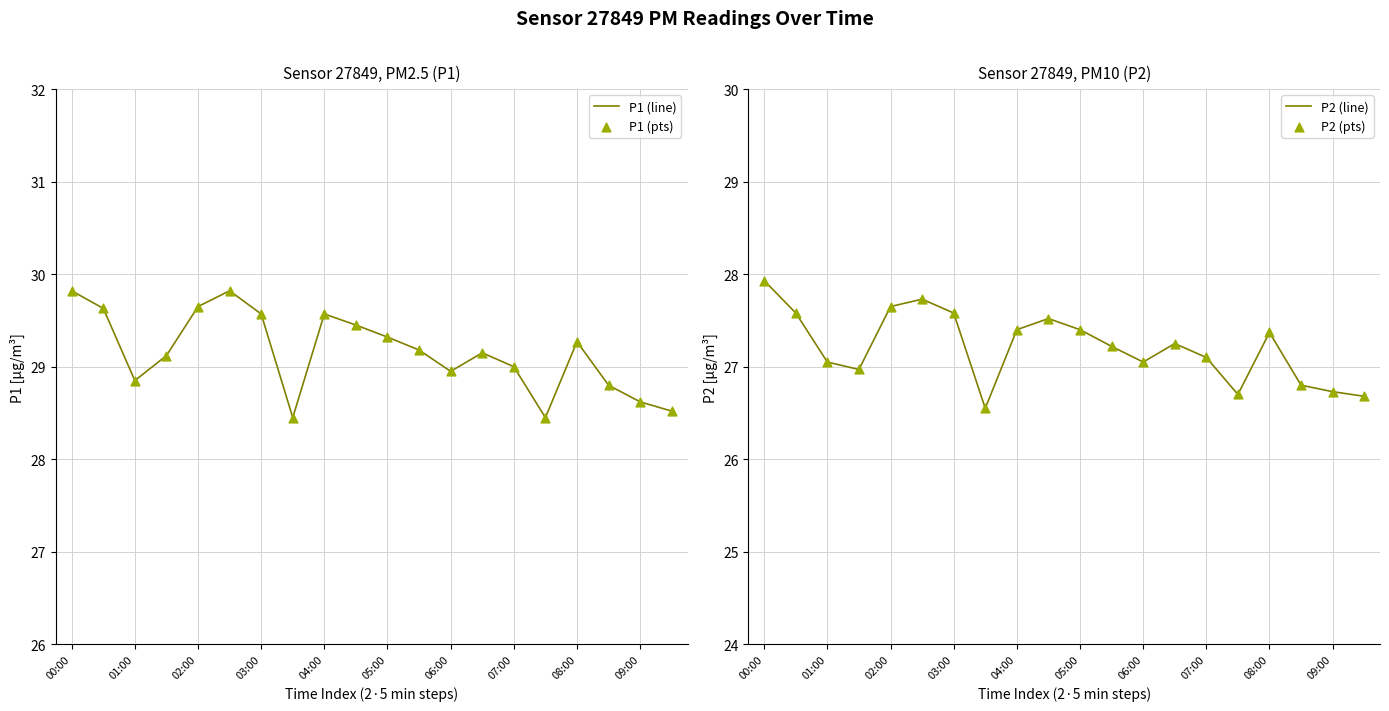

Which series has the largest total across all categories?

P1 (line)